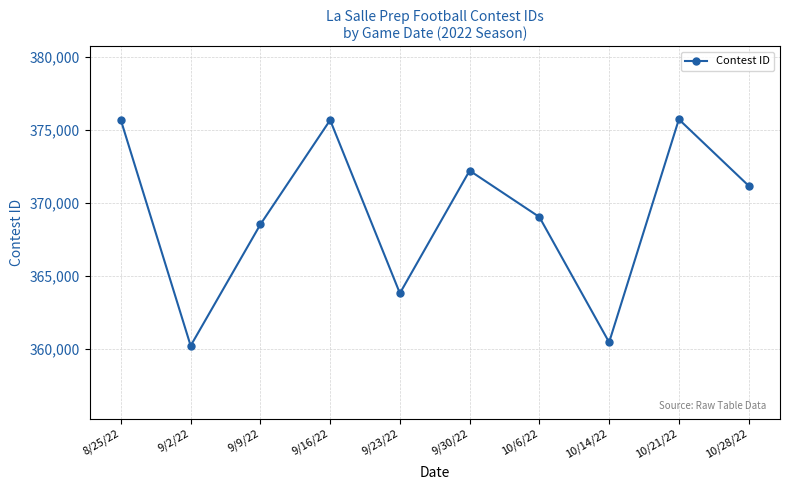

How many data points does each series have?

10